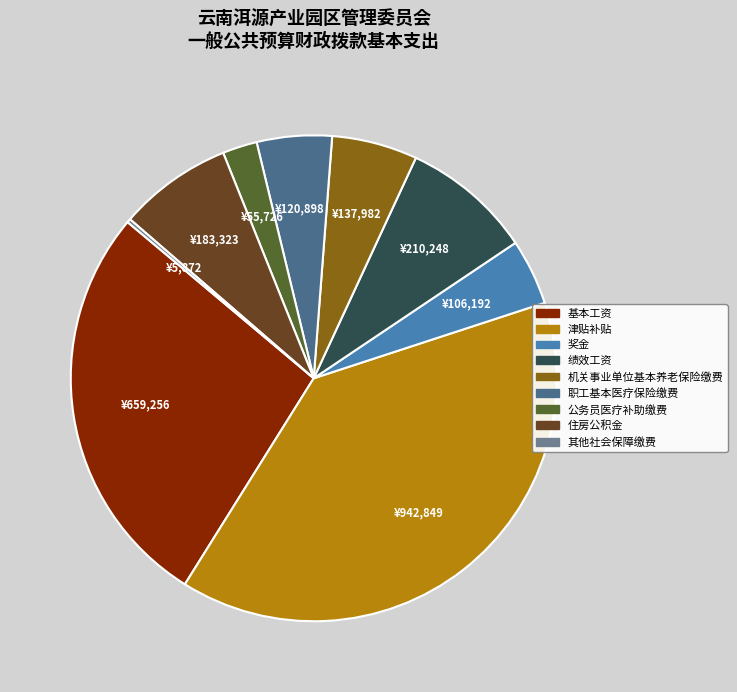

Between 机关事业单位基本养老保险缴费 and 职工基本医疗保险缴费, which is larger?

机关事业单位基本养老保险缴费